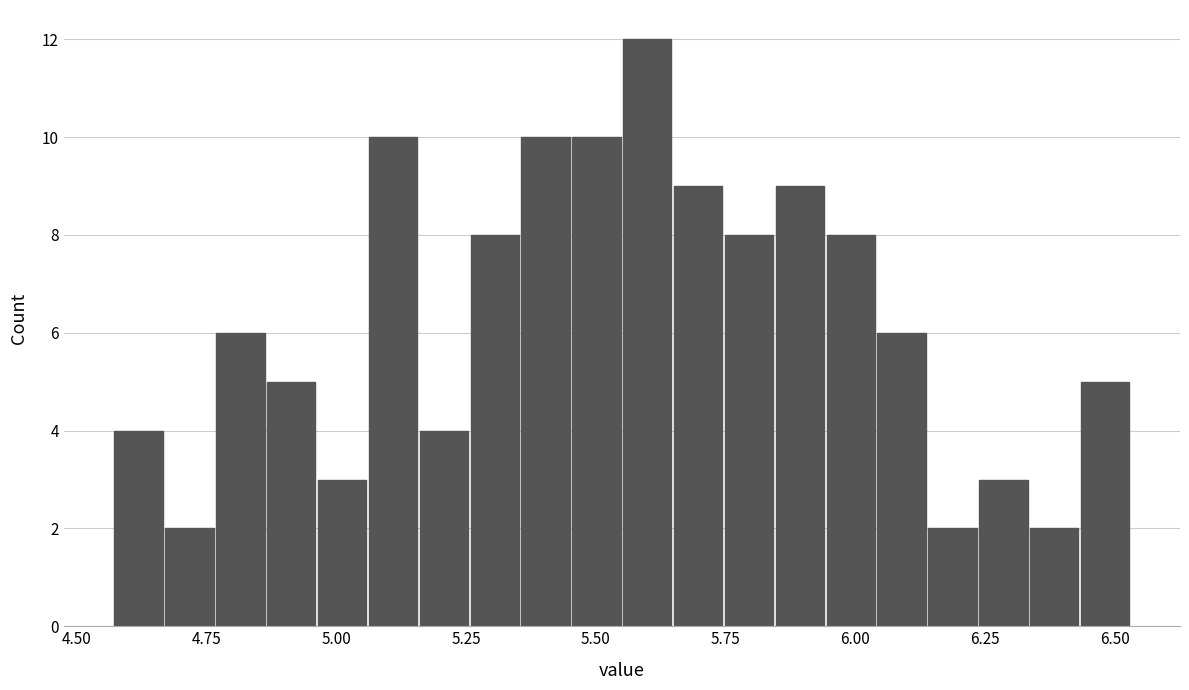

Read against the x-axis, roughly where is the centre of the tallest bar?

5.60